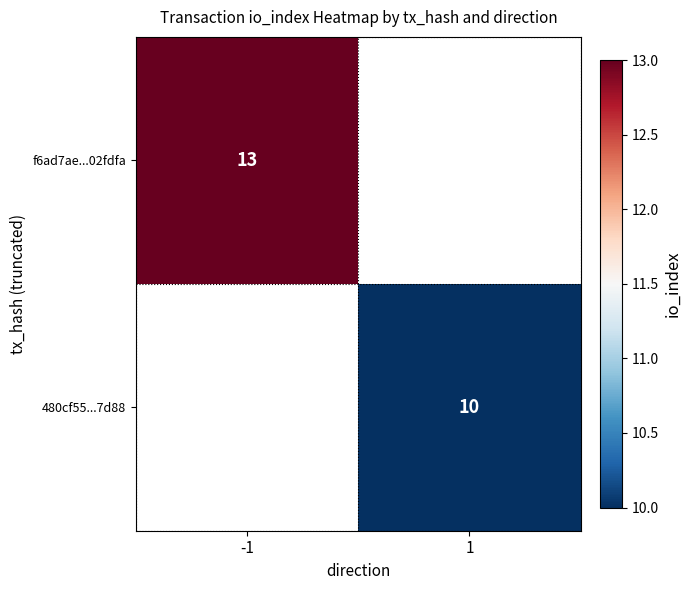

Between 1 and -1, which is larger?

-1